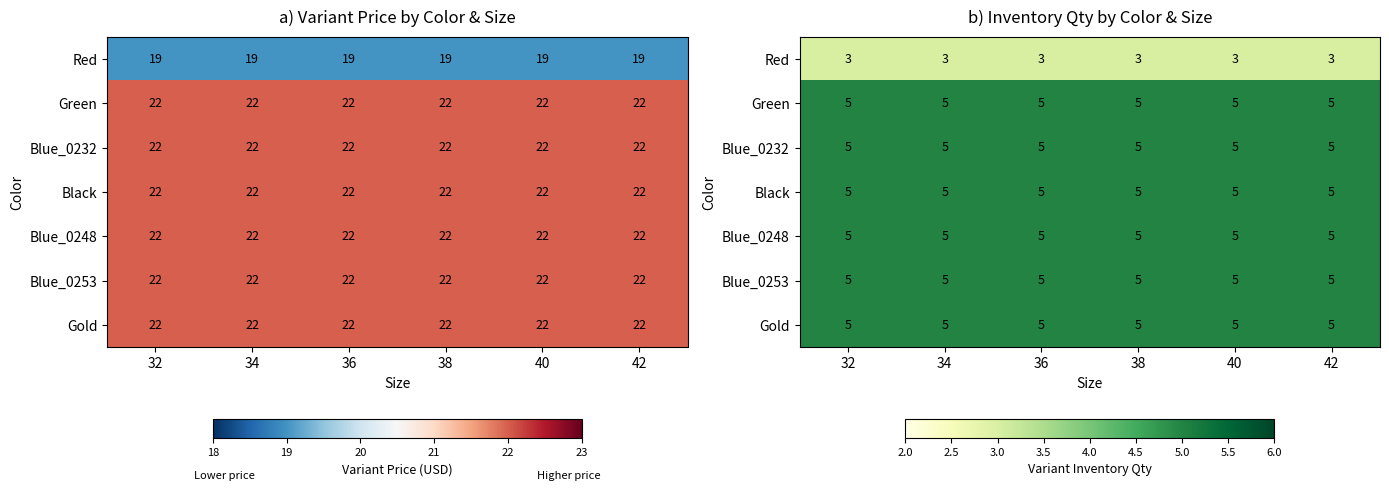

What is the spread (max minus min) of values at 36?

2